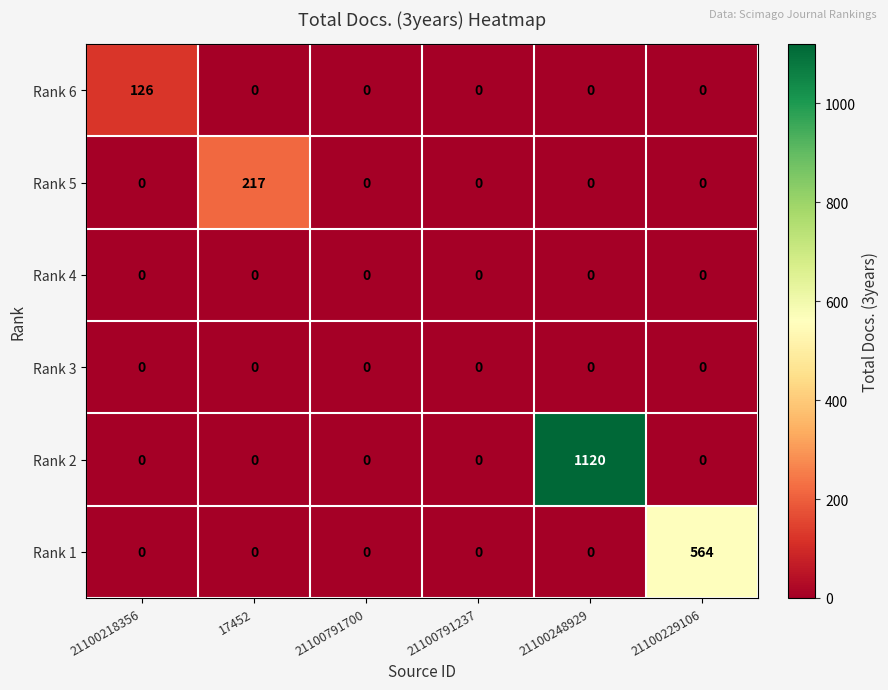

What is the difference between the maximum and second lowest values in the Rank 6 series?

126